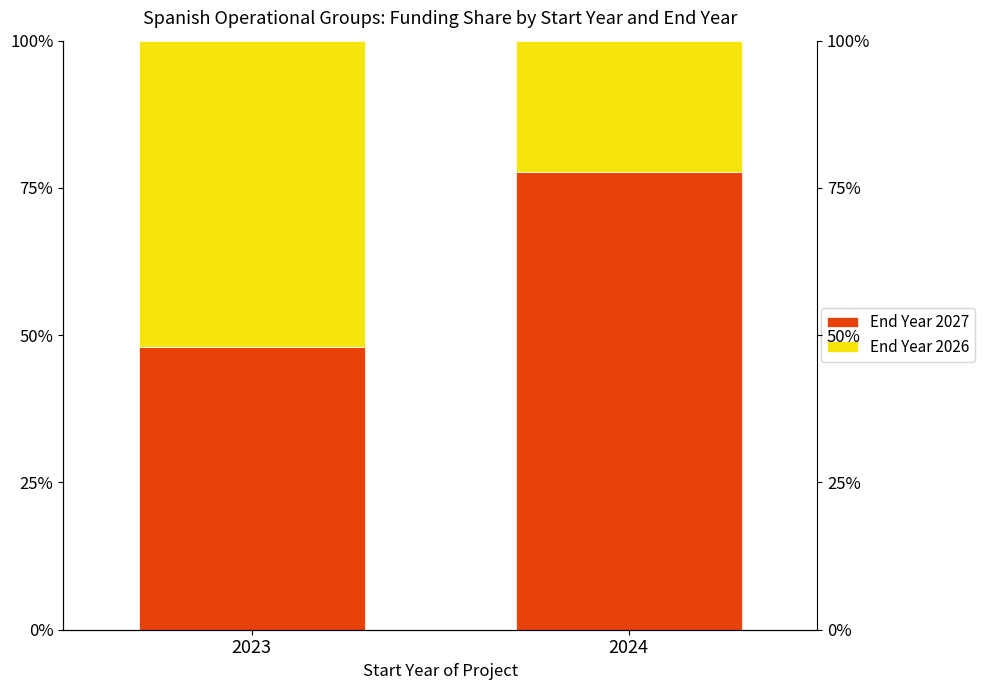

List the labels in order of End Year 2026 value, smallest first.

2024, 2023